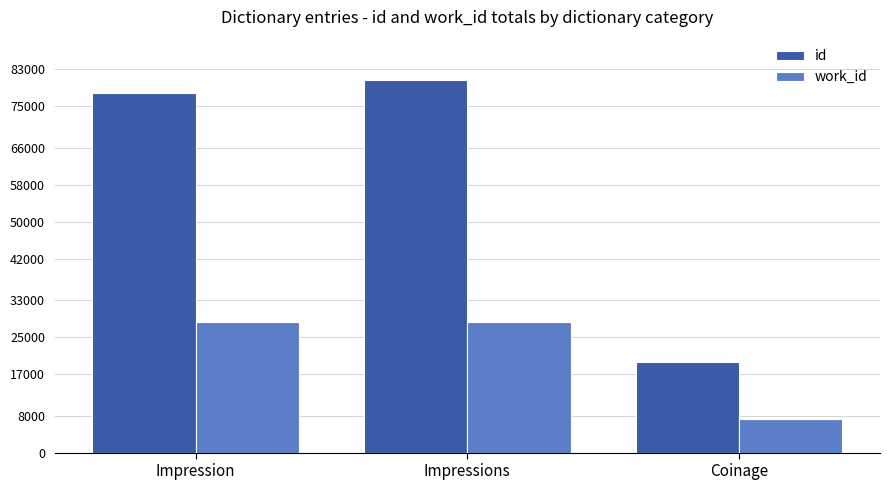

At which category is the sum across all series the highest?

Impressions